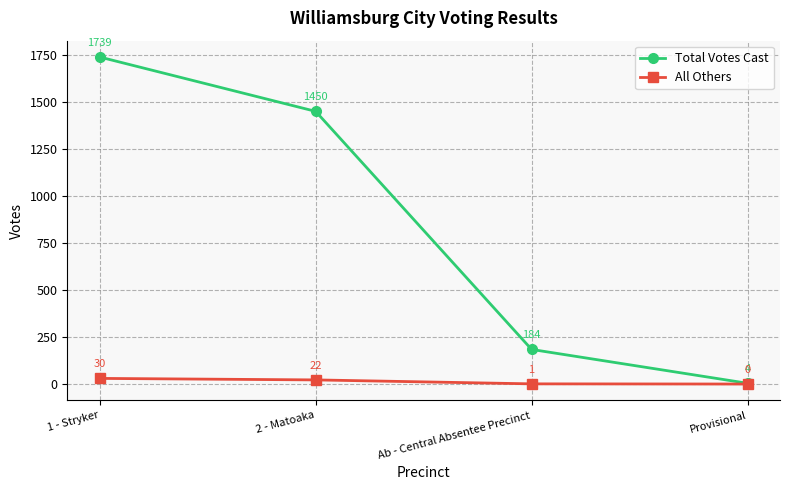

What is the difference between the maximum and second lowest values in the Total Votes Cast series?

1555